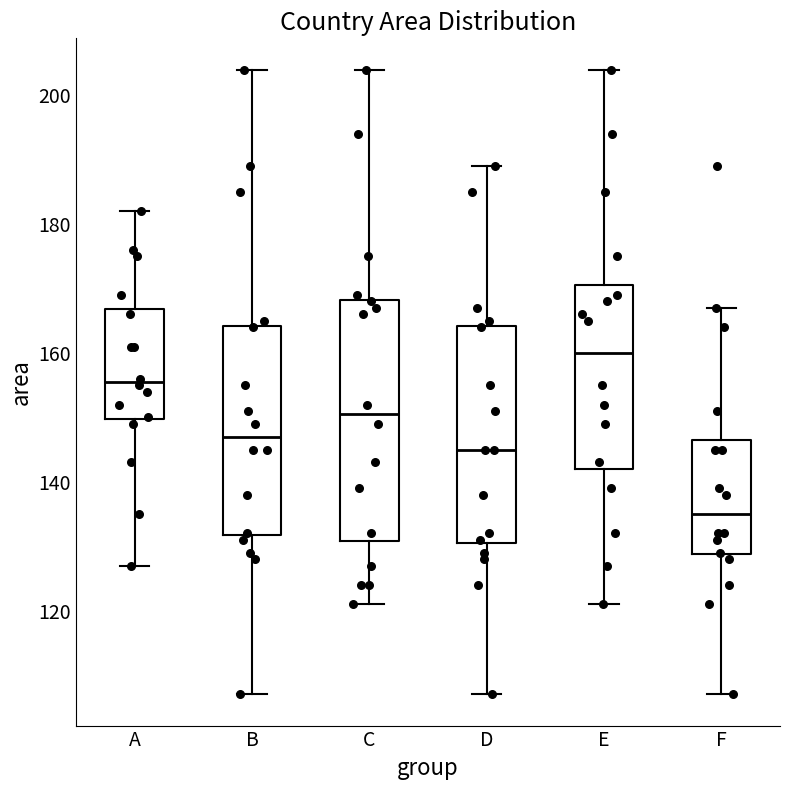

Which box is the tallest, from its lower edge to its upper edge?

C